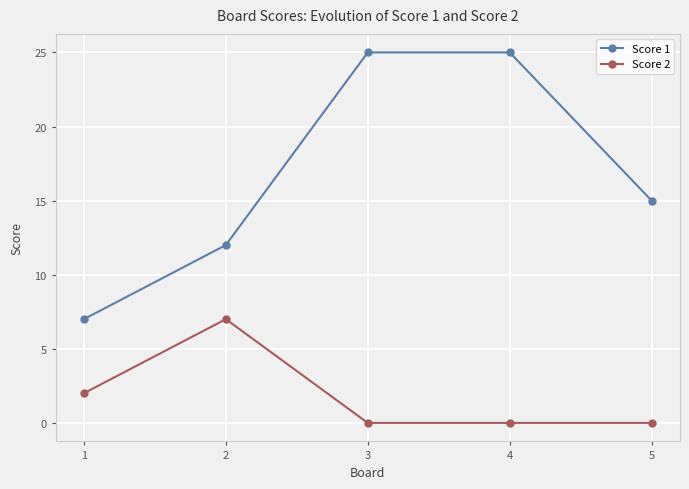

How many lines are shown in the chart?

2